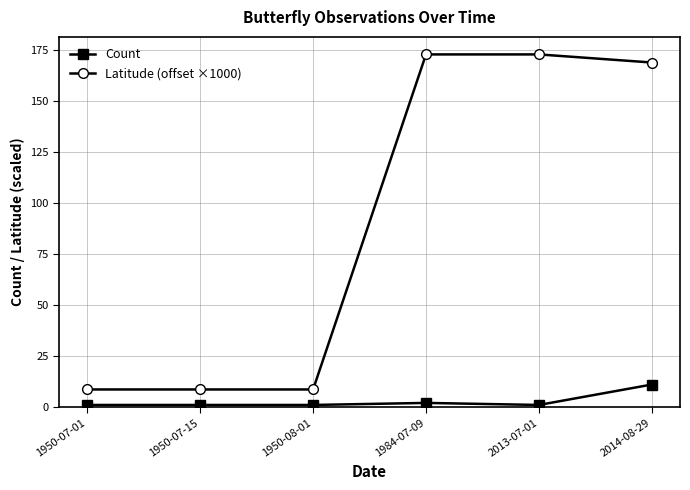

Is it true that Latitude (offset ×1000) equals 8.6 at 1950-07-15?

True